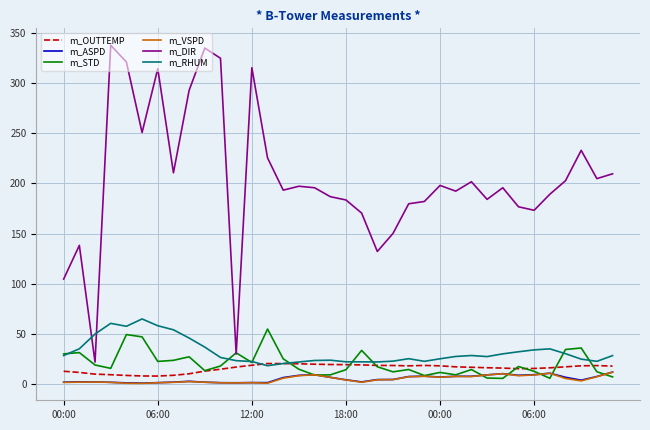

How many lines are shown in the chart?

6